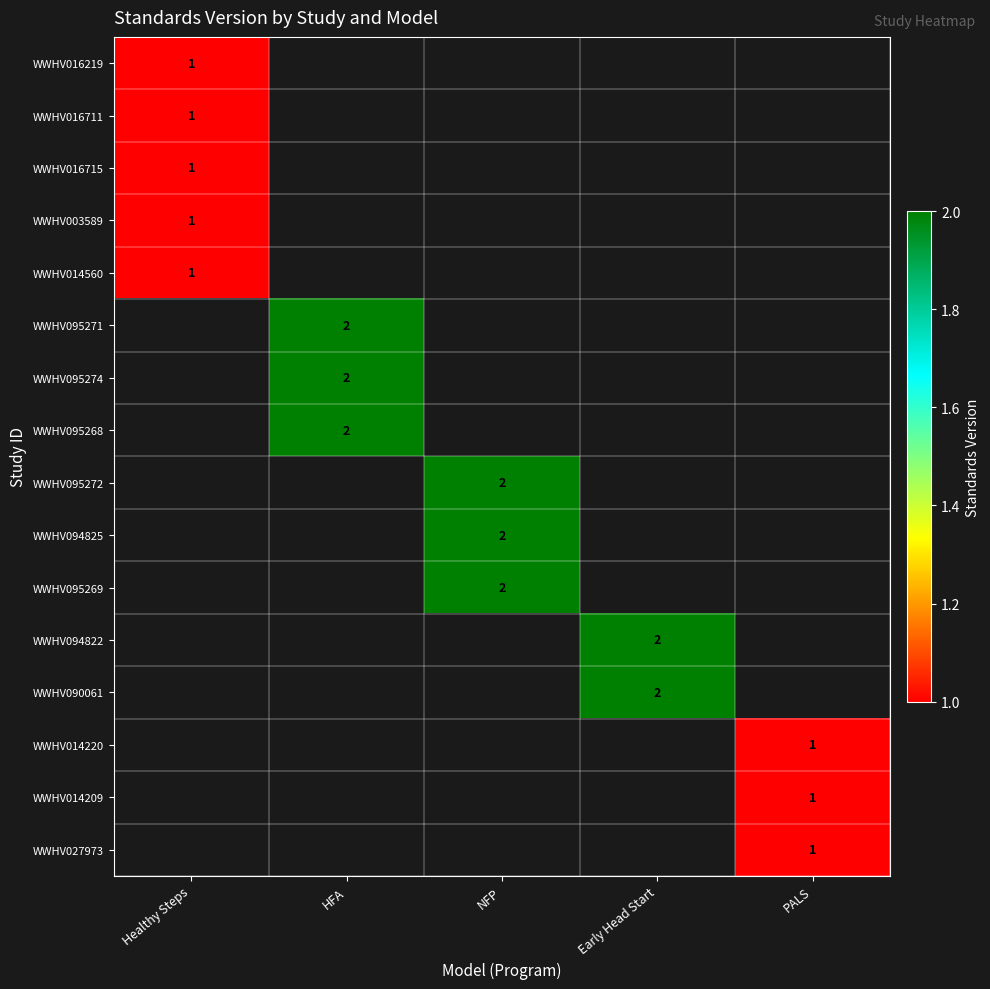

True or false: WWHV094822 has a value of 3 at Early Head Start.

False